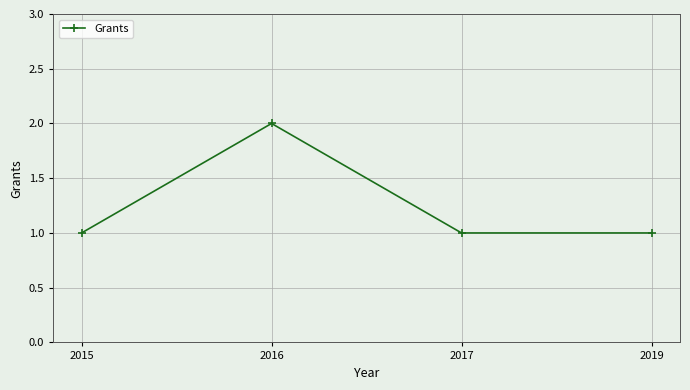

How many series are shown in this chart?

1